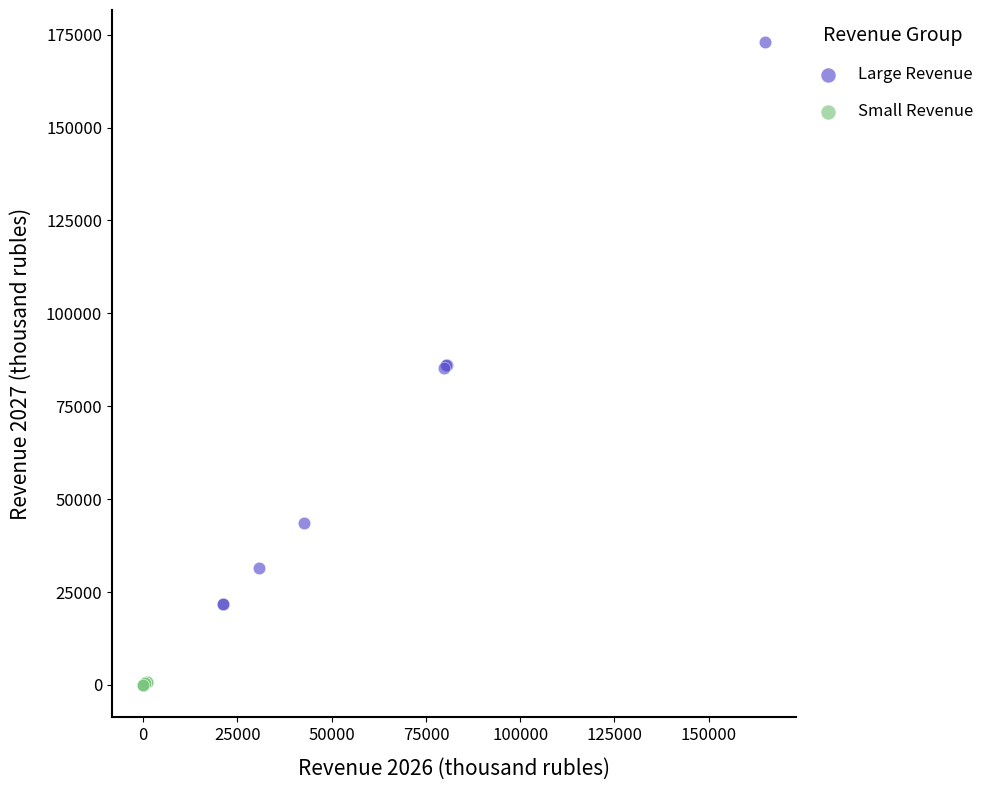

What are all the series names shown in the legend?

Large Revenue, Small Revenue